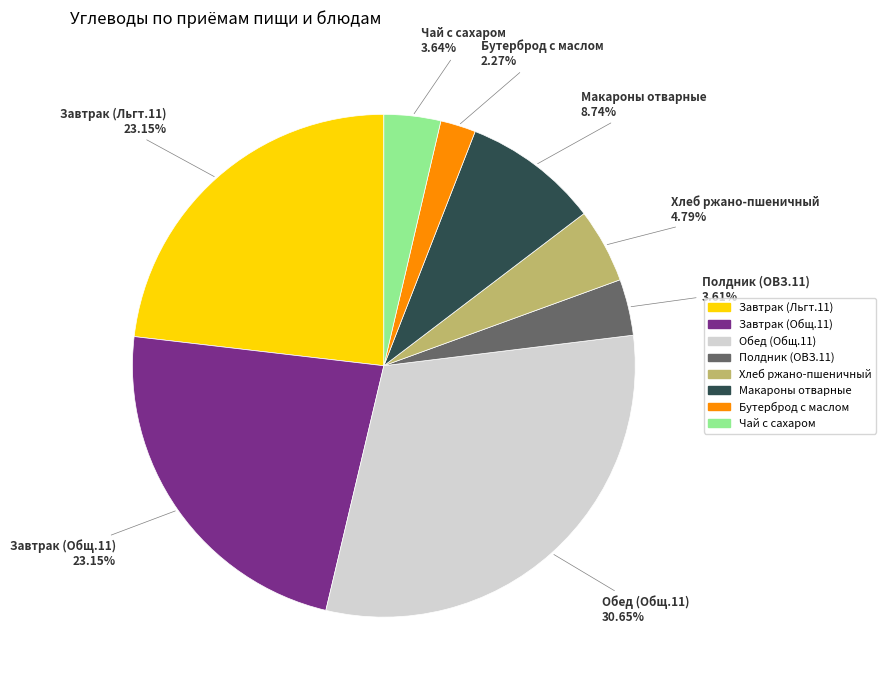

Approximately how many times larger is the value at Чай с сахаром compared to Завтрак (Льгт.11)?

0.2